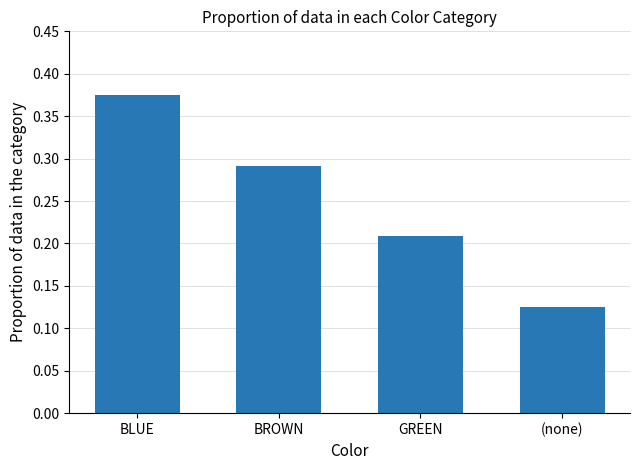

At which category does the chart reach its peak across all series?

BLUE